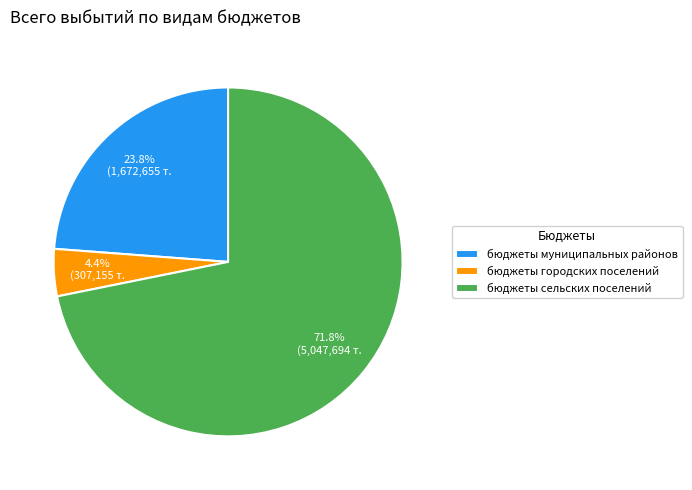

How many slices are in this pie chart?

3